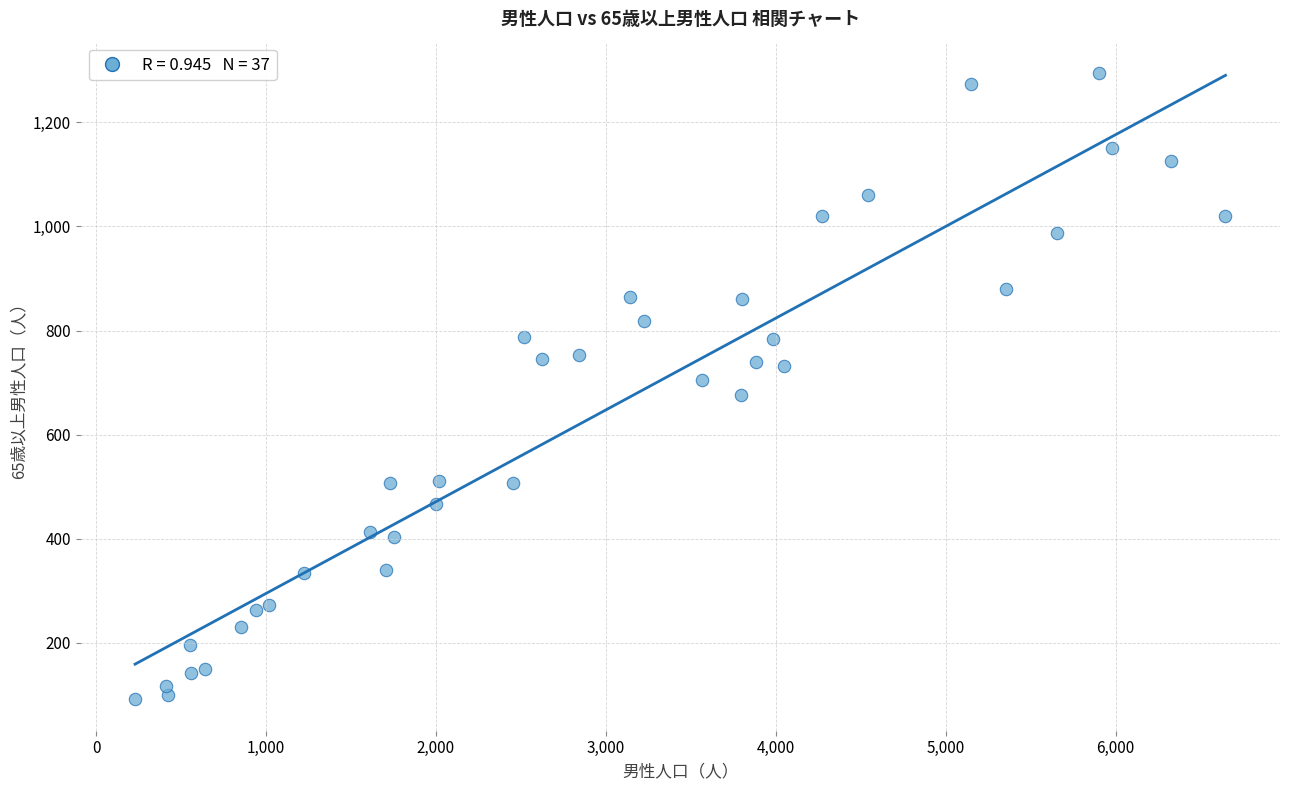

What is the range of Y values (max minus min)?

1204